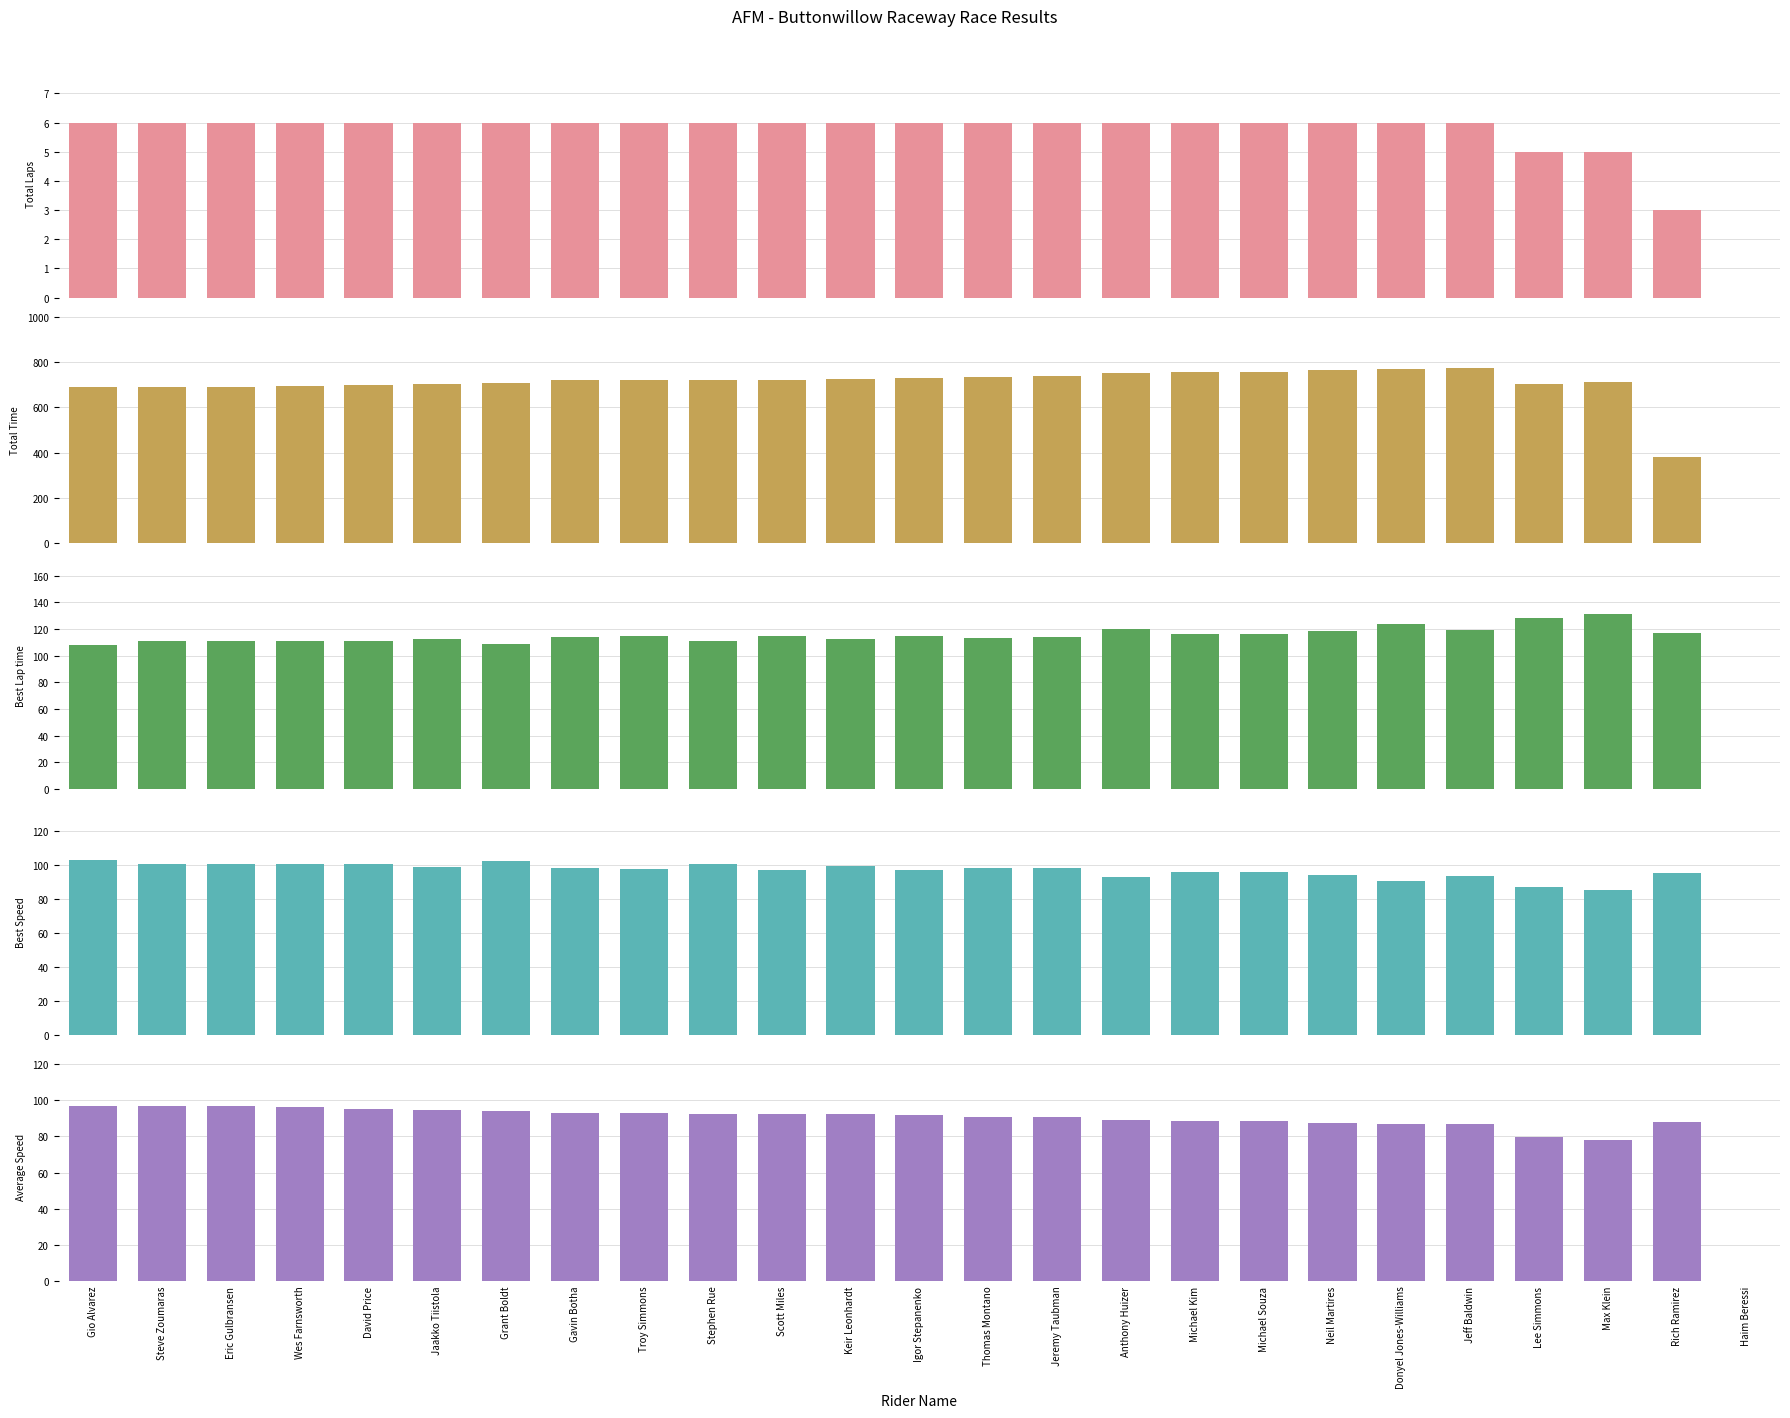

The Total Time series shows 691.0 at Eric Gulbransen. True or false?

True